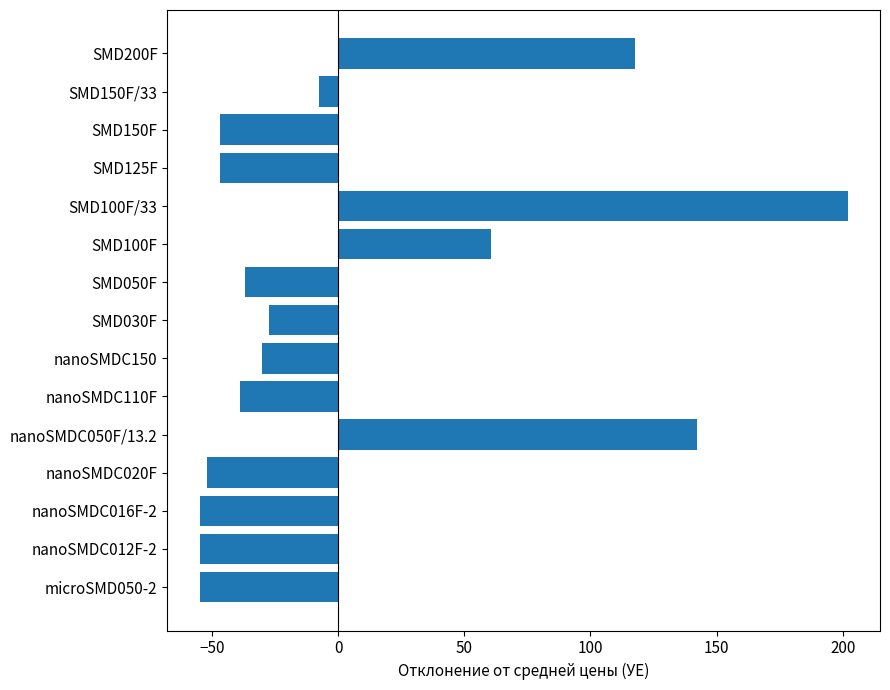

What is the greatest value displayed?

202.0